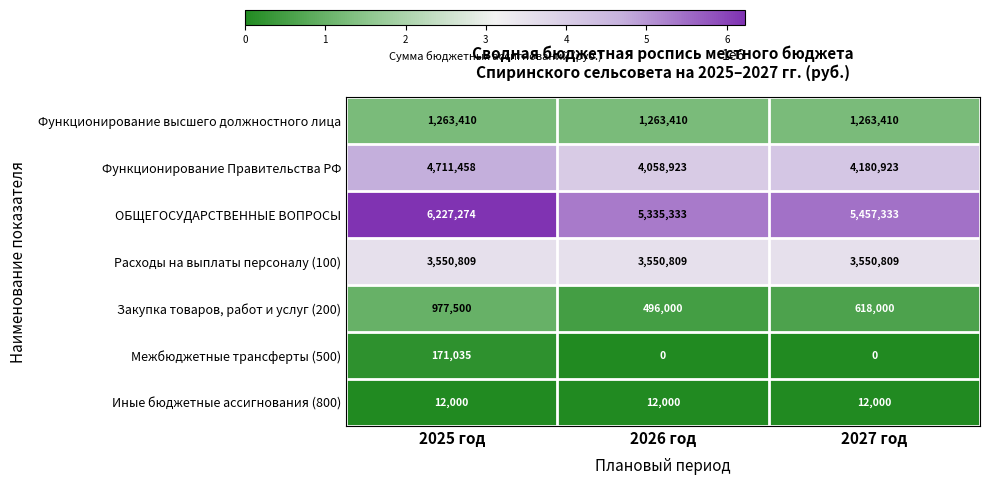

Reading left to right, what are all the values shown in this chart?

Функционирование высшего должностного лица: 1263410	1263410	1263410
Функционирование Правительства РФ: 4711458	4058923	4180923
ОБЩЕГОСУДАРСТВЕННЫЕ ВОПРОСЫ: 6227274	5335333	5457333
Расходы на выплаты персоналу (100): 3550809	3550809	3550809
Закупка товаров, работ и услуг (200): 977500	496000	618000
Межбюджетные трансферты (500): 171035	0	0
Иные бюджетные ассигнования (800): 12000	12000	12000